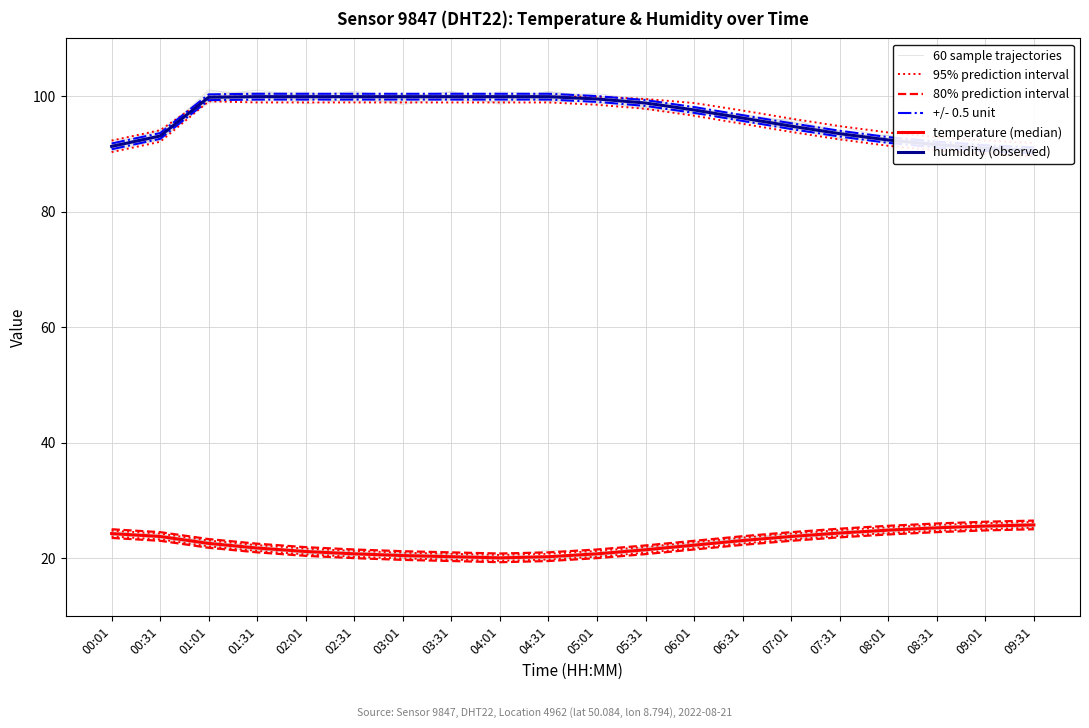

What is the label of the 3rd point from the left?

01:01